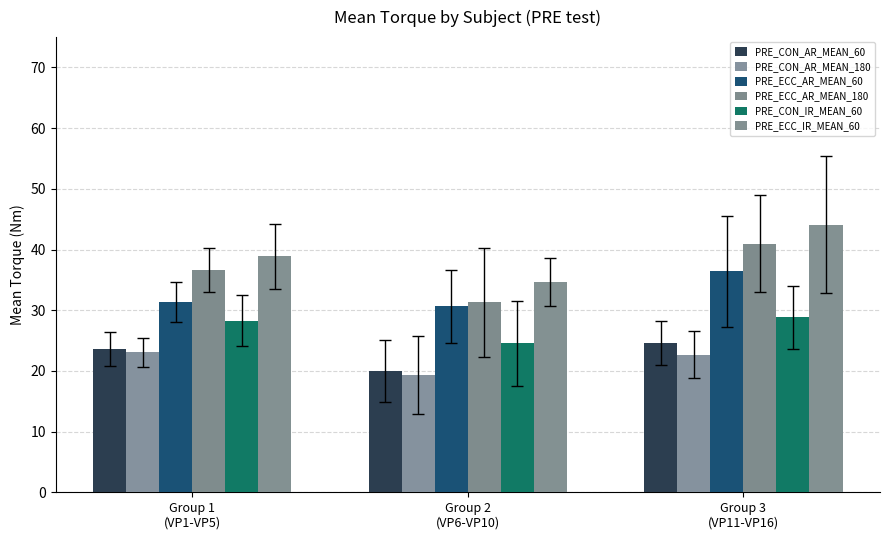

What is the spread (max minus min) of values at Group 2
(VP6-VP10)?

15.4